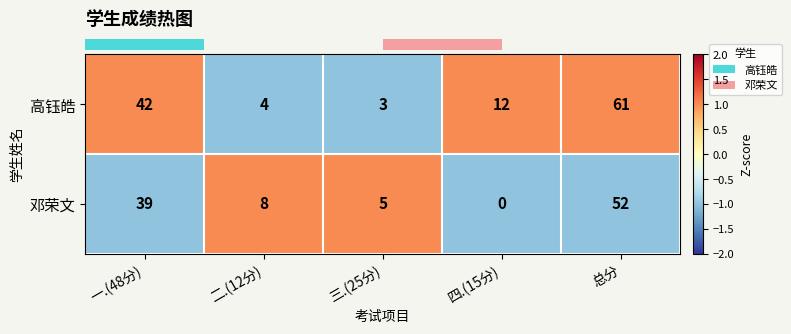

What is the sum of the 邓荣文 values at 总分 and 四.(15分)?

52